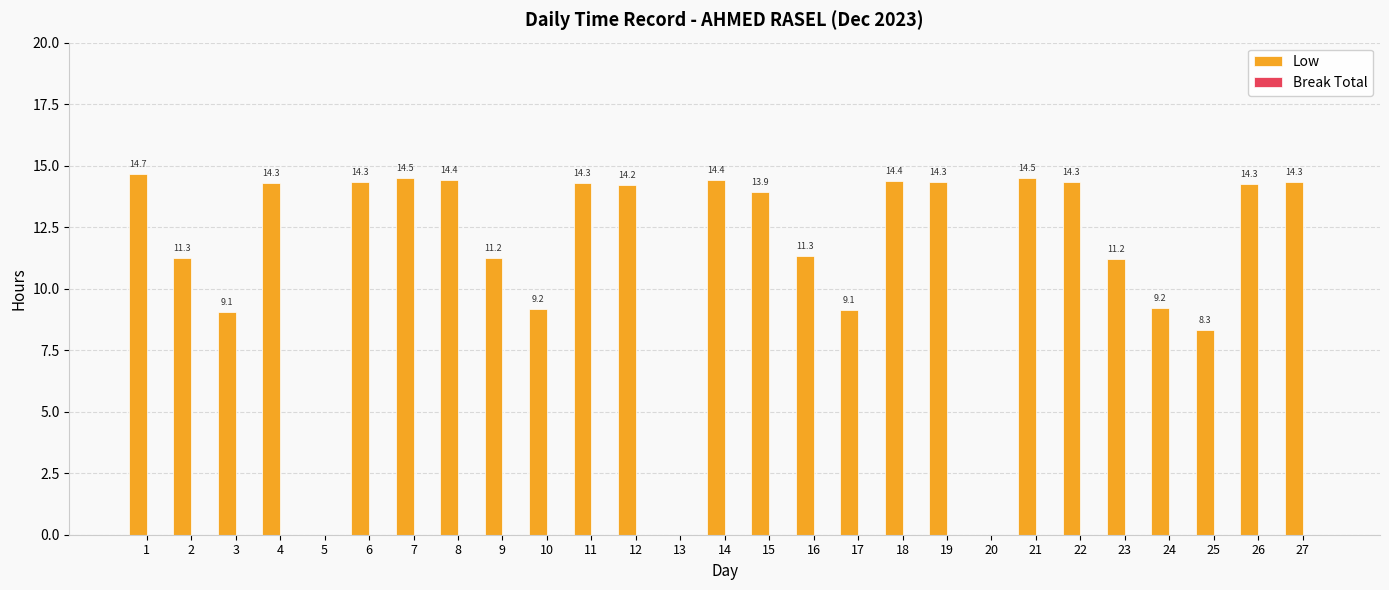

Where is the data nearest to the value 7?

25